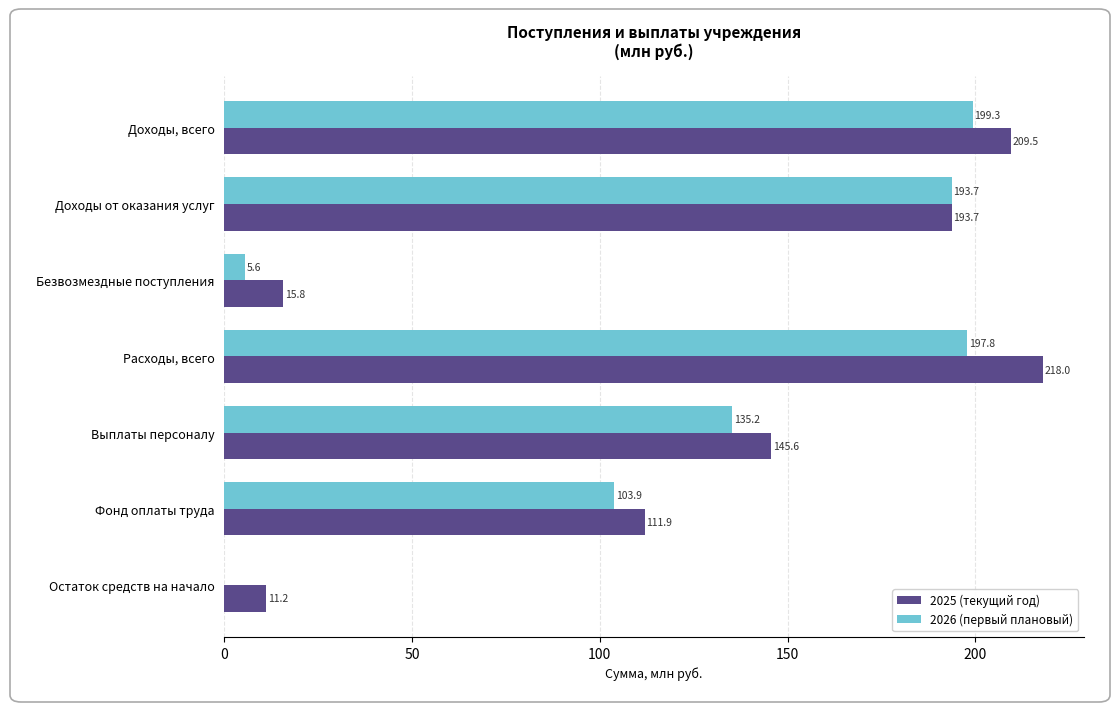

Which series changed the most between Доходы от оказания услуг and Расходы, всего?

2025 (текущий год)